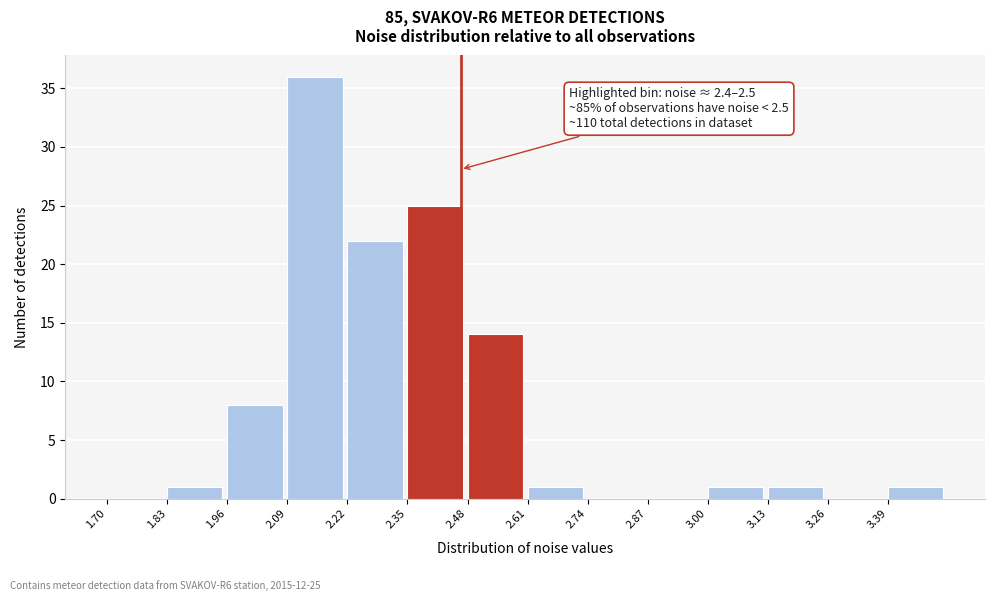

Over which range of the x-axis is the bar tallest?

2.09 to 2.22